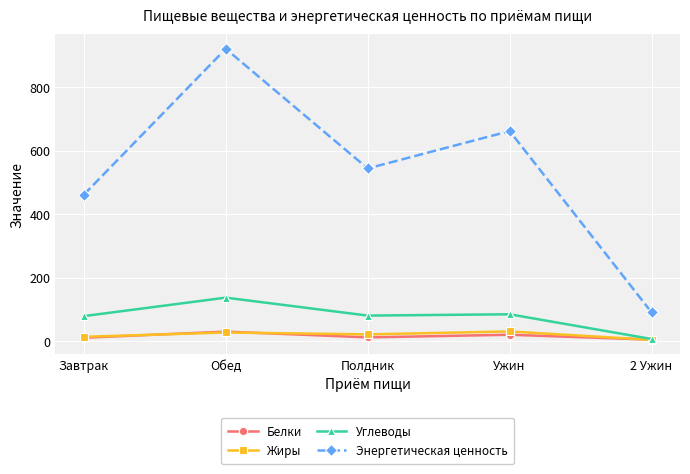

Which series changed the most between Завтрак and Полдник?

Энергетическая ценность